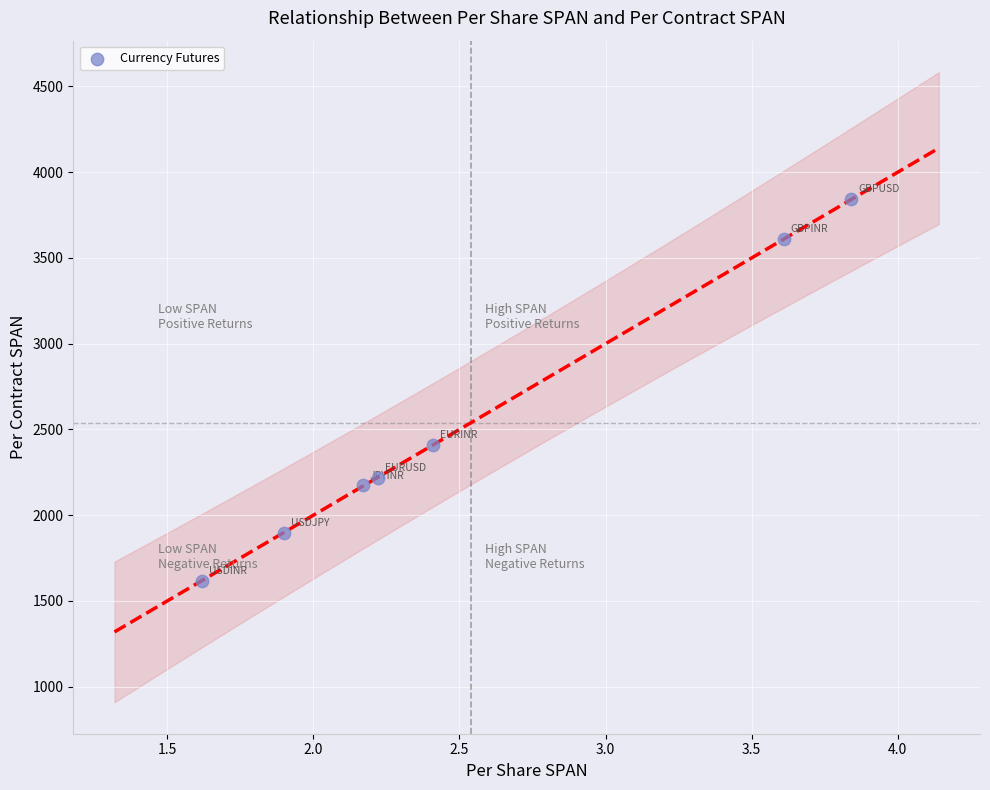

What is the average Y value?

2537.7